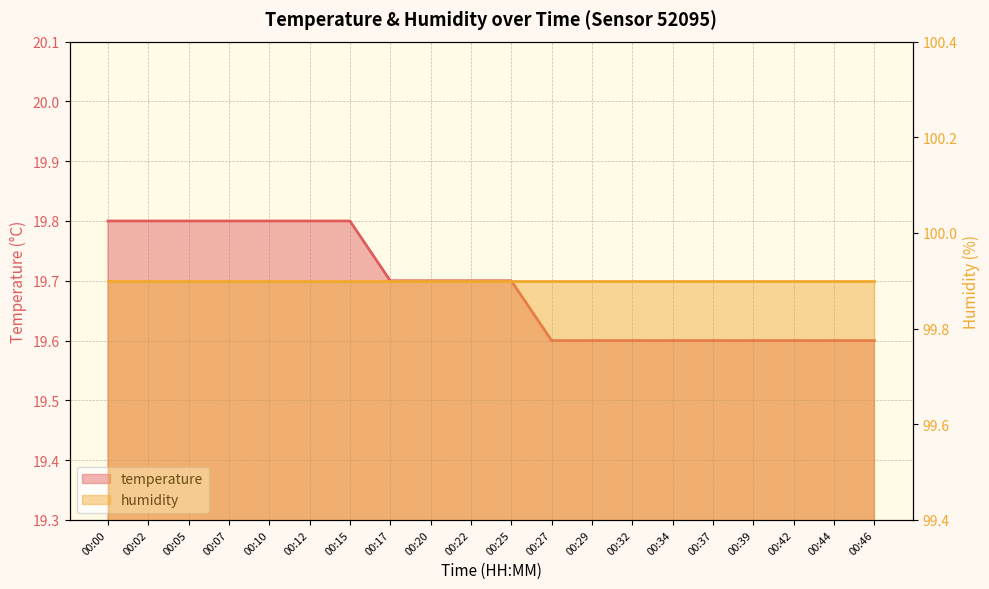

What is the value of the 17th point from the left?

19.6